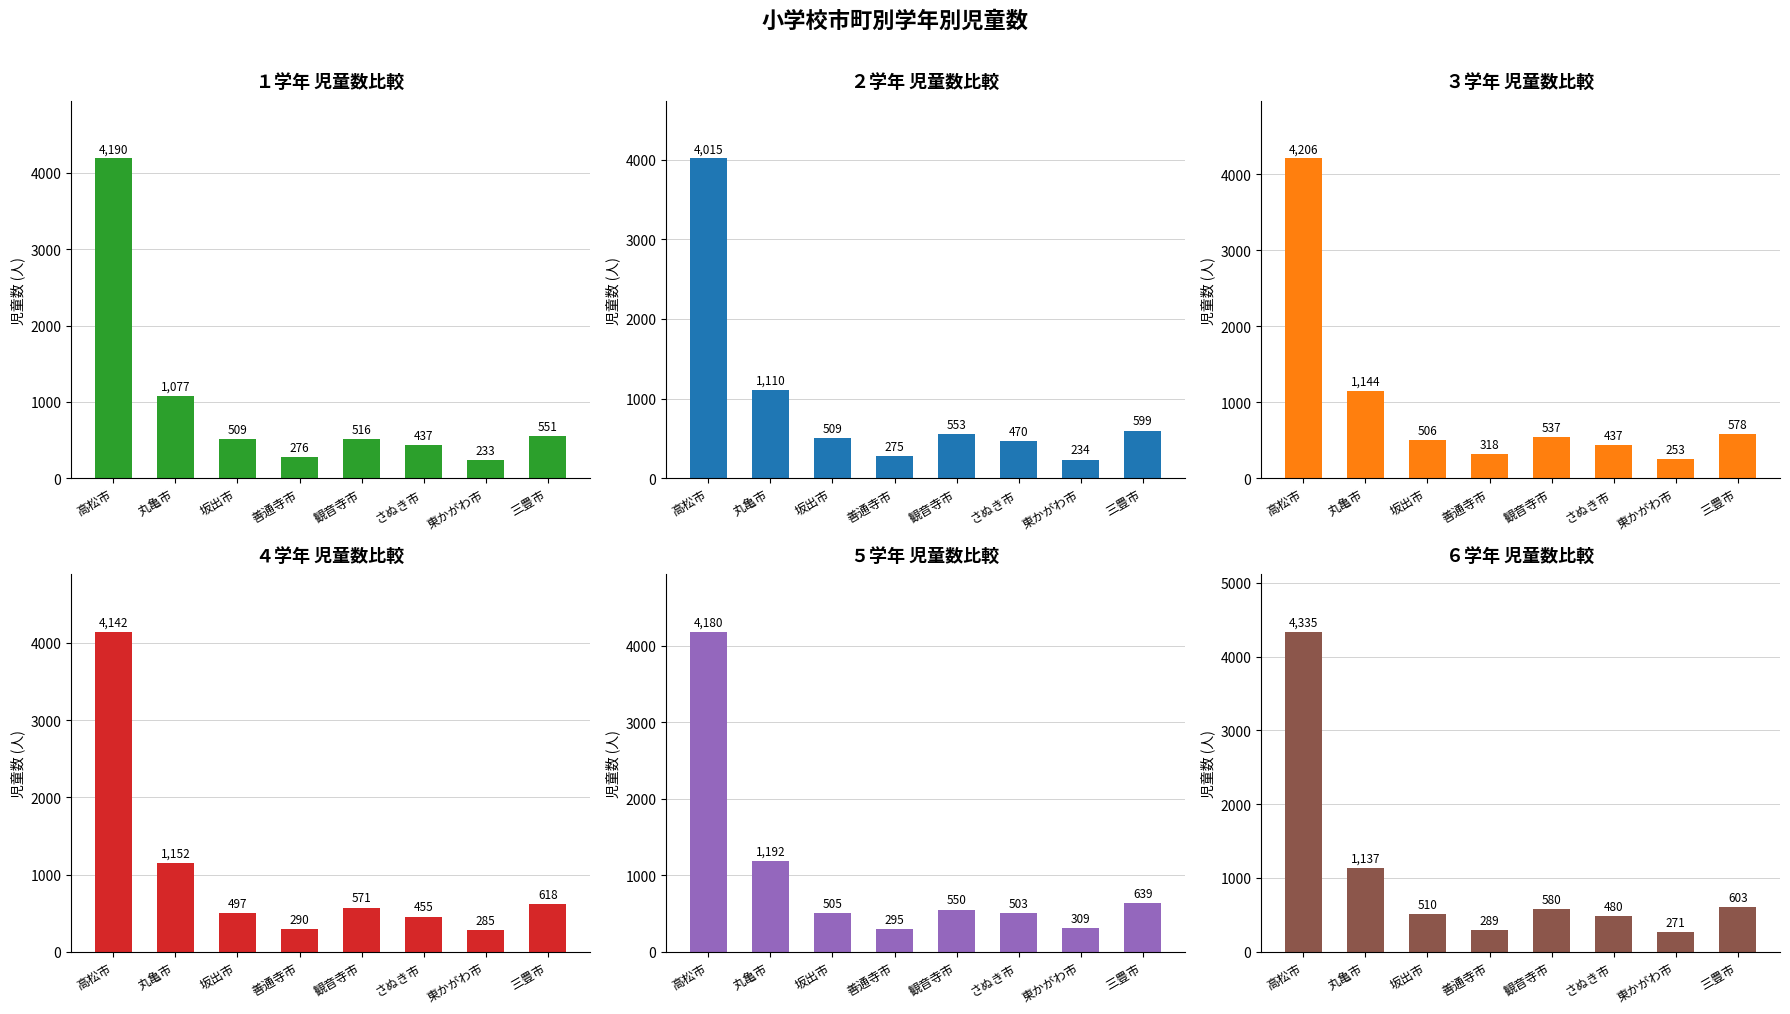

At how many categories does at least one series exceed 2934?

1